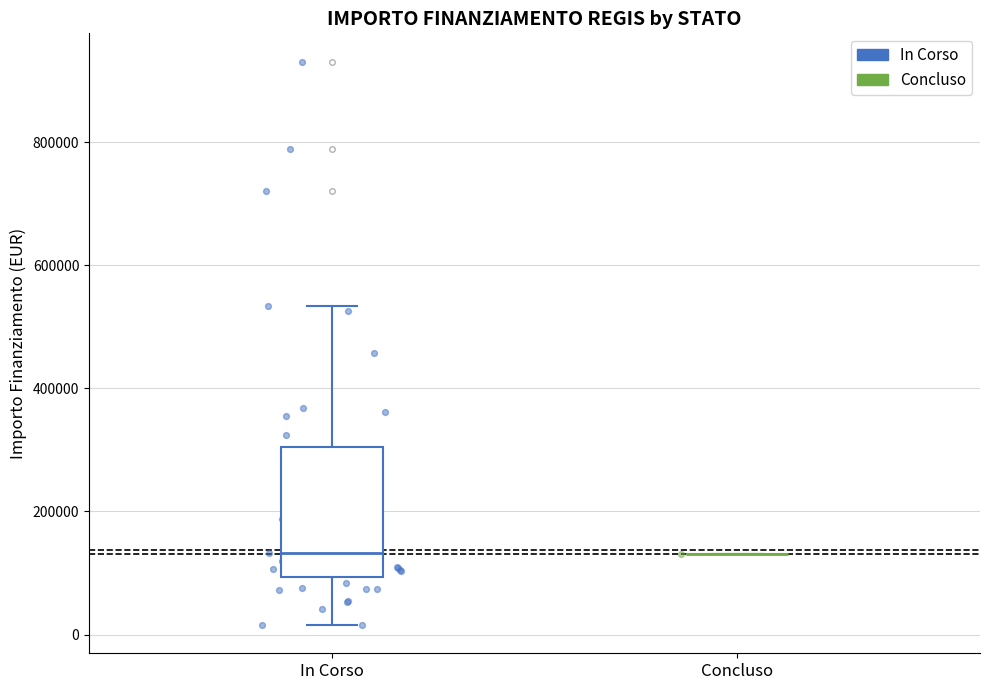

Reading left to right, read every box against the y-axis: the position of its median line, the range the box covers, and the ends of its whiskers. The values are not printed on the chart, so give them approximately, as read against the axis.

In Corso: median 140000, box 100000 to 300000, whiskers 20000 to 540000
Concluso: box collapsed to a line at 140000, whiskers 140000 to 140000